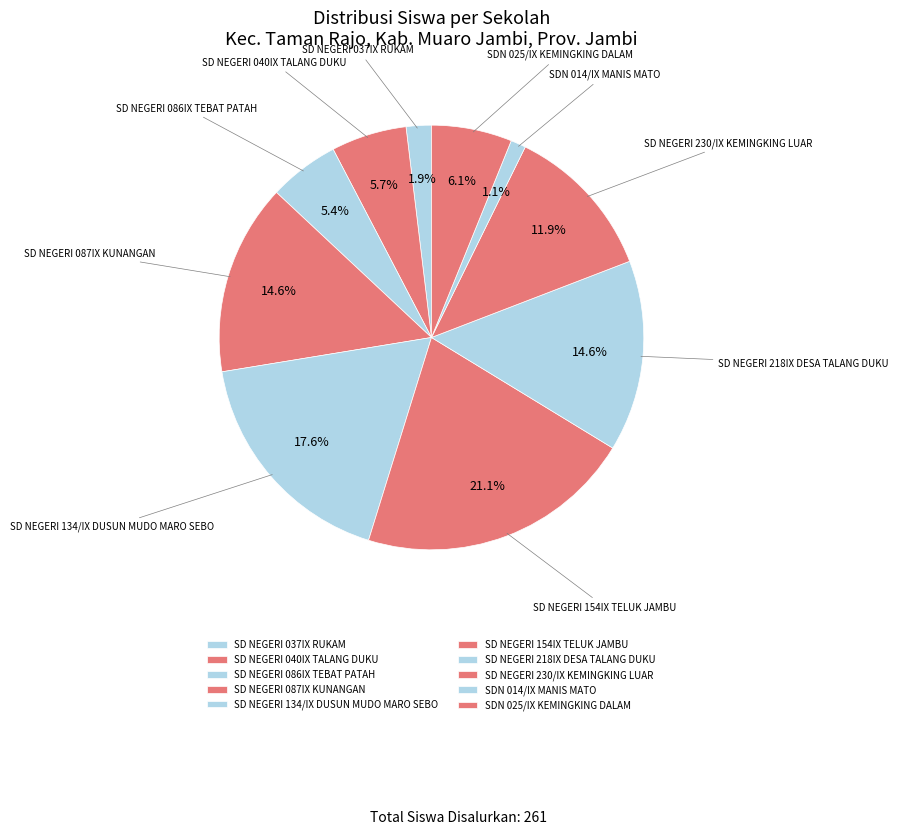

The SDN 014/IX MANIS MATO slice represents 11% of the pie. True or false?

False